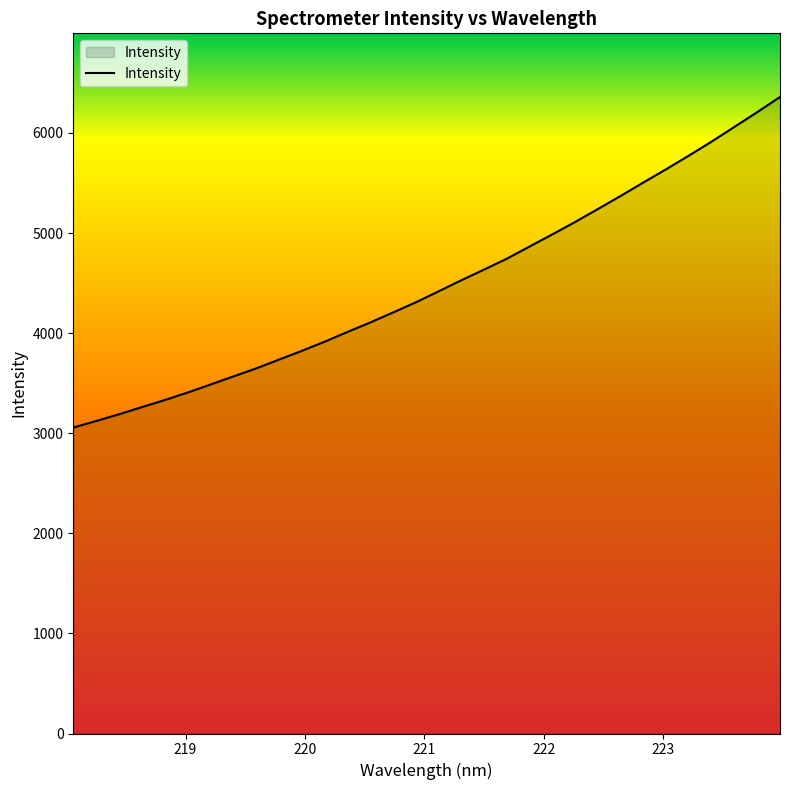

What is the difference between the maximum and minimum values?

3302.9